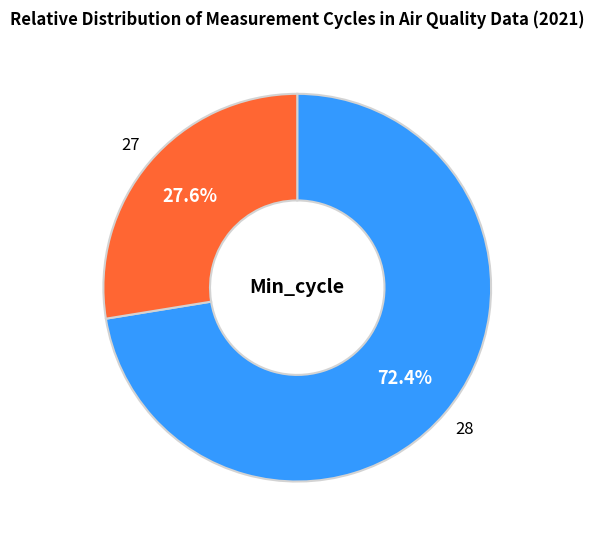

Is there any slice that represents more than half of the pie?

Yes